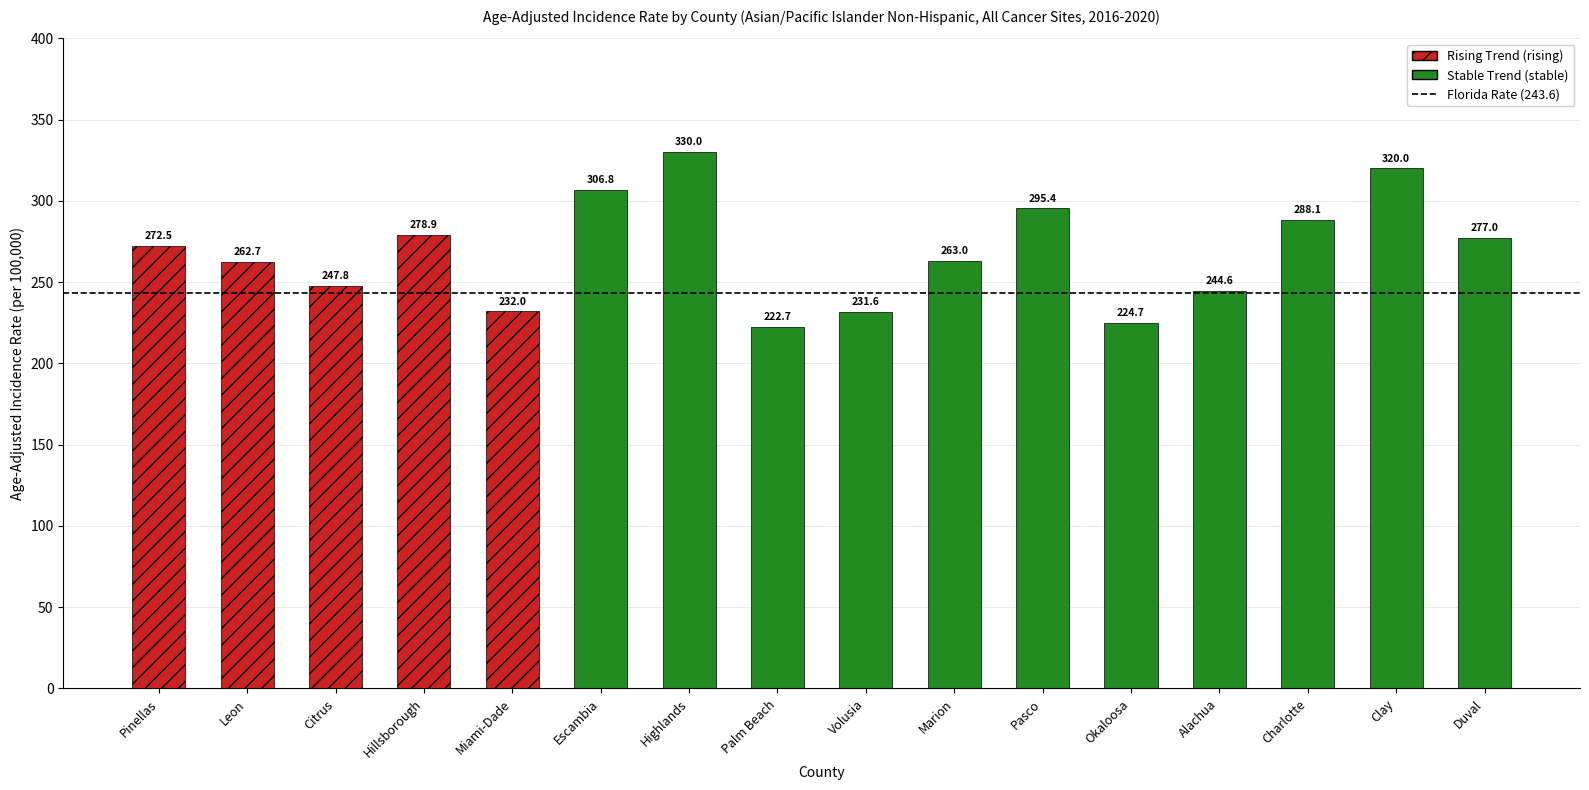

What is the difference between the second highest and second lowest values?

95.3